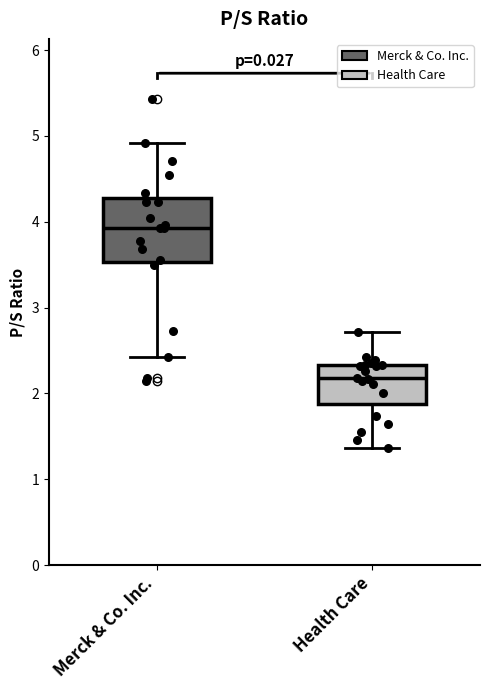

Where does the lower whisker of the box for Merck & Co. Inc. end on the y-axis? The values are not printed on the chart, so give them approximately, as read against the axis.

2.4